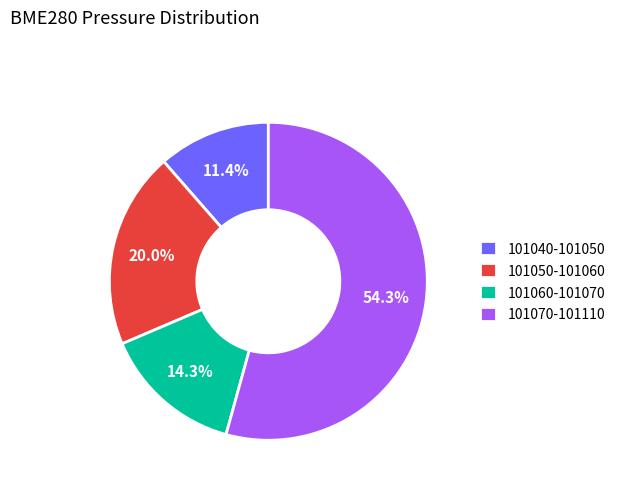

What portion of the pie excludes 101050-101060?

80.0%